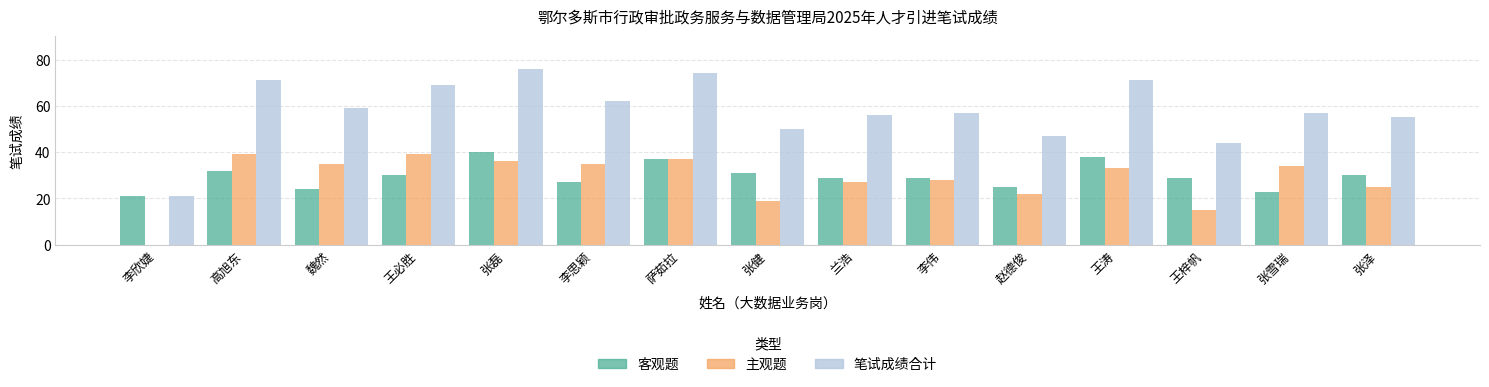

Which series changed the most between 李思颖 and 赵德俊?

笔试成绩合计